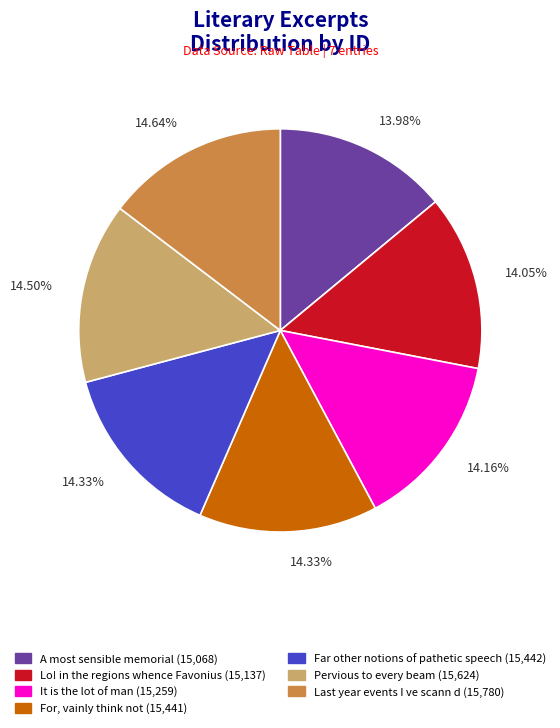

Is there a majority slice in this chart?

No